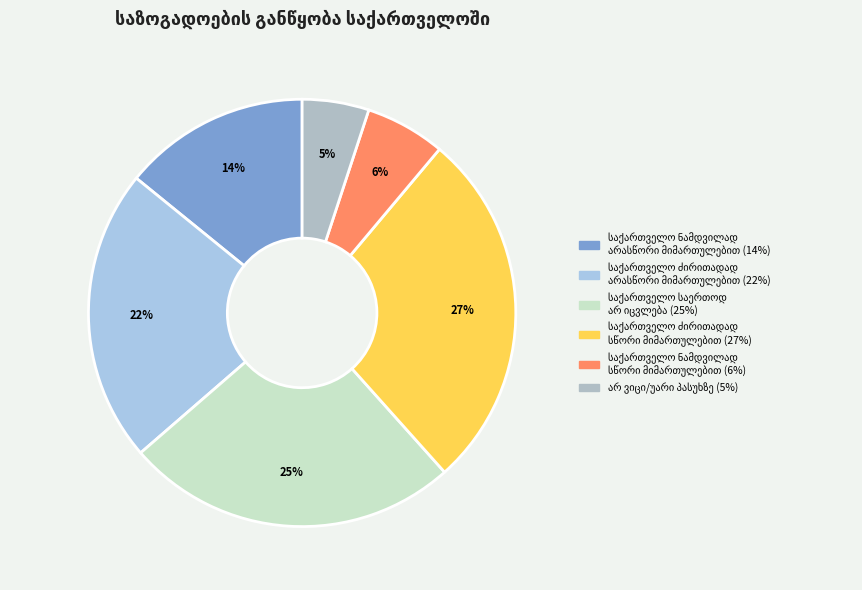

Combined, what portion of the pie is საქართველო ძირითადად
სწორი მიმართულებით and საქართველო ნამდვილად
სწორი მიმართულებით?

33.3%